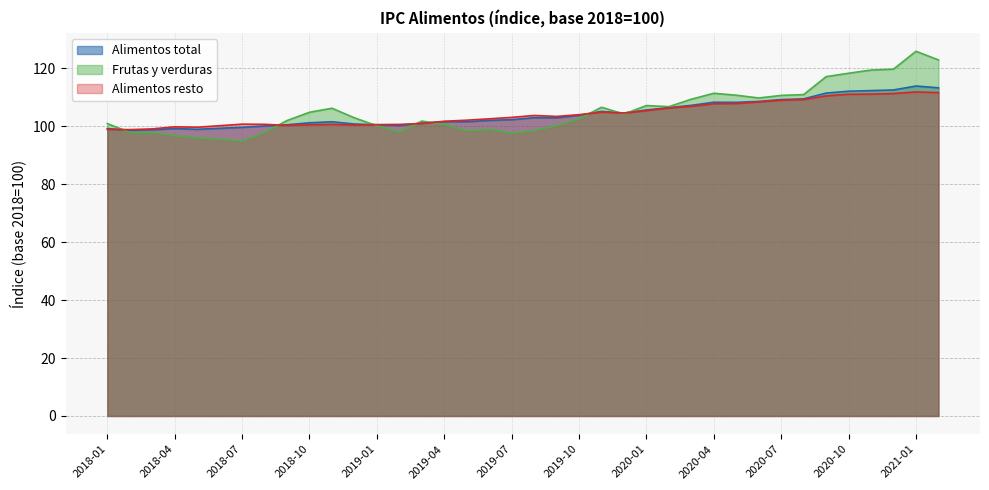

Reading left to right, extract all data points from this chart.

Alimentos total: 99.2	98.6	98.8	99.2	98.9	99.3	99.6	100.1	100.5	101.2	101.6	100.8	100.5	100.2	101.1	101.6	101.5	102.0	102.3	103.0	102.9	103.8	105.1	104.5	105.6	106.4	107.2	108.3	108.2	108.6	109.2	109.4	111.4	112.1	112.3	112.5	113.9	113.3
Frutas y verduras: 100.9	97.9	97.8	96.8	95.9	95.5	94.8	97.8	102.0	104.8	106.2	102.9	100.2	98.0	101.8	100.6	98.4	98.9	97.6	98.5	100.2	102.5	106.6	104.2	107.1	106.8	109.3	111.4	110.7	109.8	110.6	110.9	117.1	118.3	119.4	119.7	125.9	122.9
Alimentos resto: 98.9	98.8	99.1	99.8	99.7	100.2	100.7	100.7	100.3	100.5	100.7	100.4	100.6	100.6	101.0	101.7	102.1	102.6	103.1	103.7	103.4	104.0	104.9	104.6	105.4	106.3	106.9	107.8	107.8	108.4	109.0	109.2	110.5	111.0	111.1	111.3	111.8	111.6